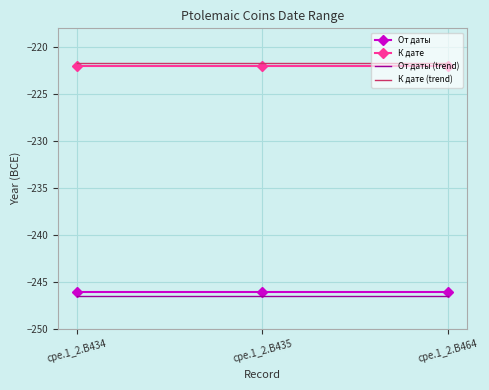

What is the maximum value shown in the chart?

-221.7